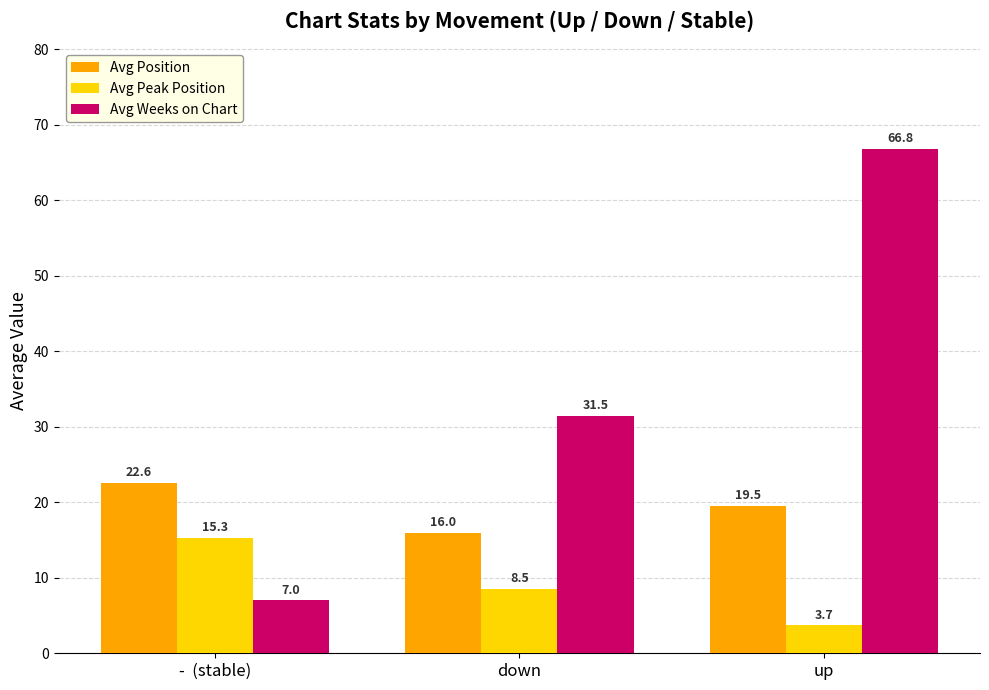

What is the difference between the highest and lowest values at -  (stable)?

15.6